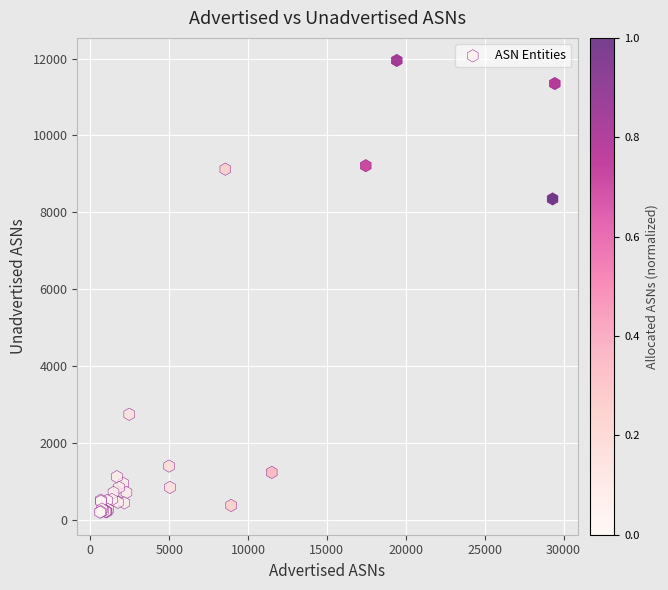

What Y value in the scatter plot is closest to 6072?

8346